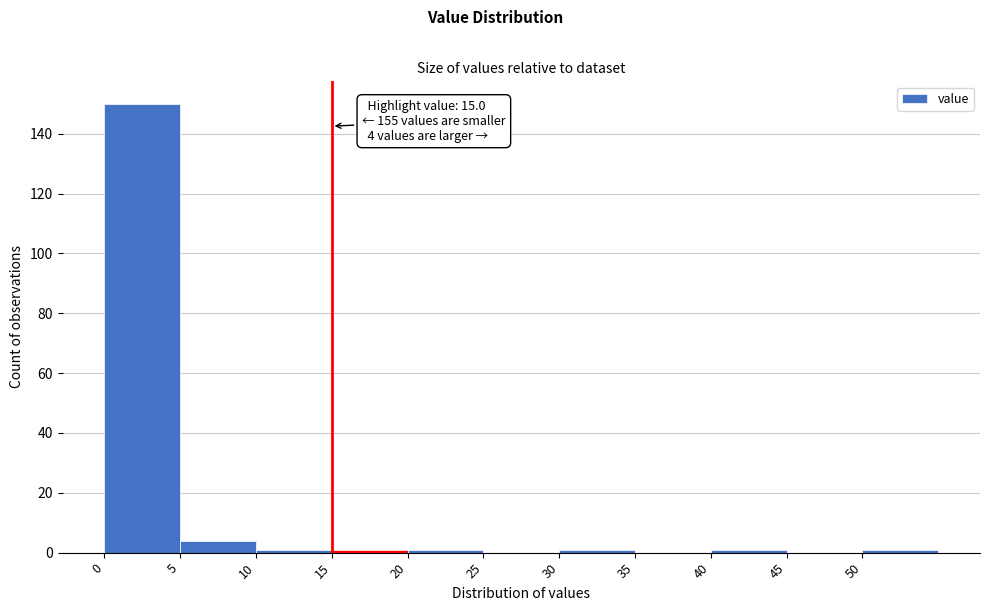

Over which range of the x-axis is the bar tallest?

0 to 5